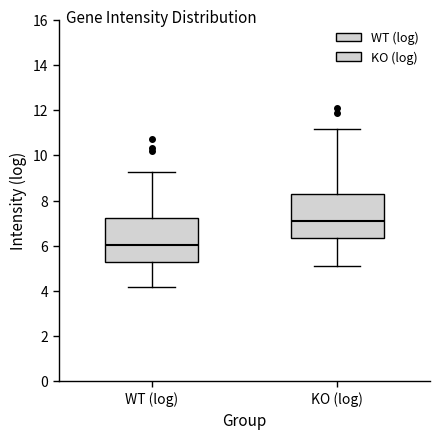

Reading left to right, read every box against the y-axis: the position of its median line, the range the box covers, and the ends of its whiskers. The values are not printed on the chart, so give them approximately, as read against the axis.

WT (log): median 6.0, box 5.2 to 7.2, whiskers 4.2 to 9.2
KO (log): median 7.2, box 6.4 to 8.4, whiskers 5.2 to 11.2